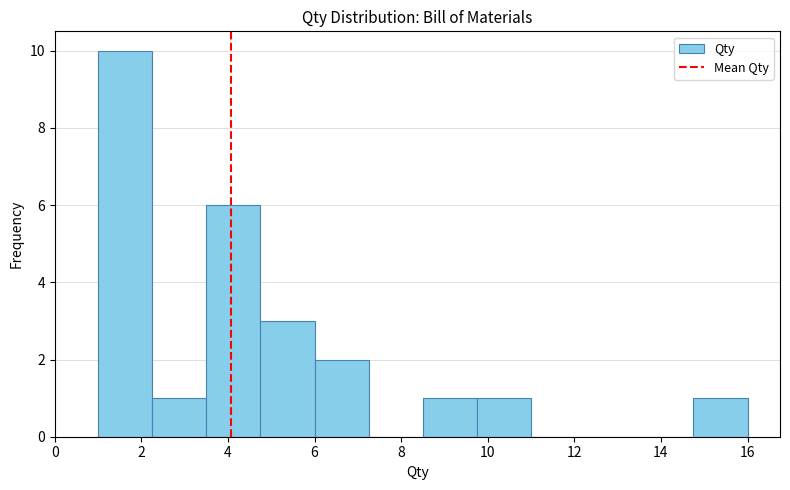

Reading left to right, transcribe this chart: for each bar, give the range it covers on the x-axis and its height. Neither the bar edges nor the heights are printed on the chart, so give them approximately, as read against the axes.

1.00 to 2.25: 10
2.25 to 3.50: 1
3.50 to 4.75: 6
4.75 to 6.00: 3
6.00 to 7.25: 2
7.25 to 8.50: 0
8.50 to 9.75: 1
9.75 to 11.00: 1
11.00 to 12.25: 0
12.25 to 13.50: 0
13.50 to 14.75: 0
14.75 to 16.00: 1